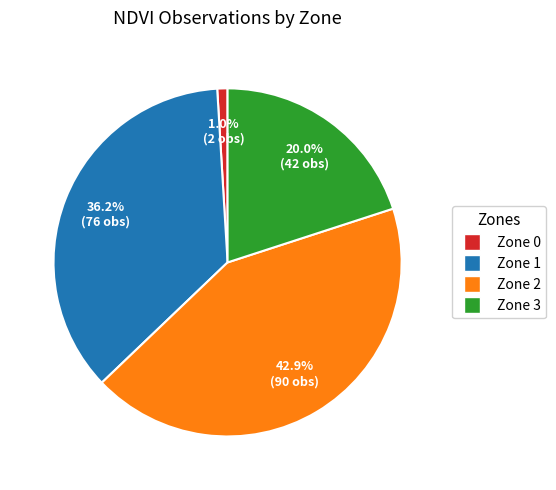

What percentage is NOT represented by Zone 3?

80.0%